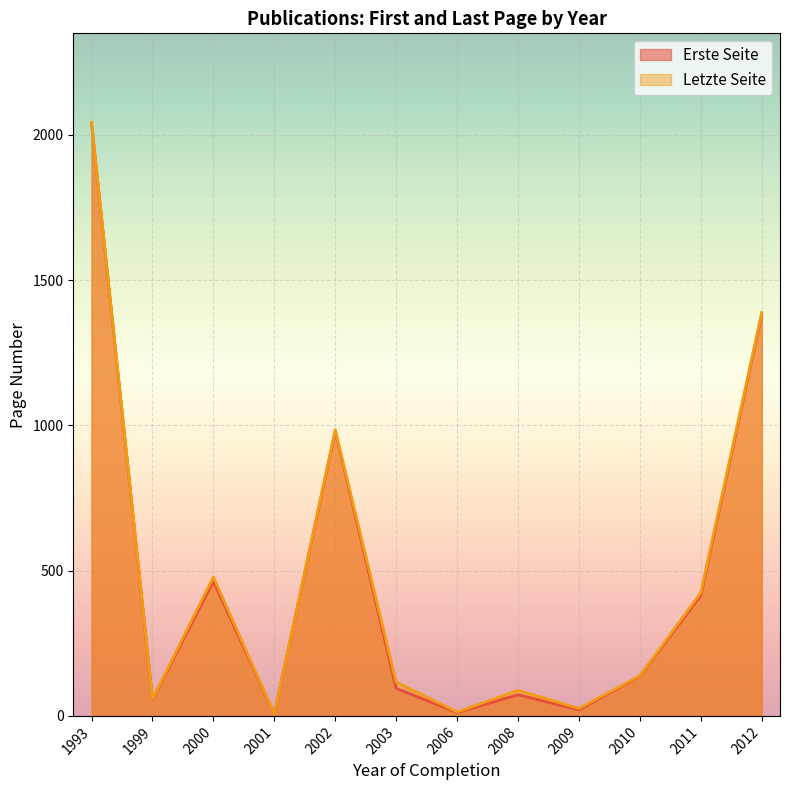

What is the total value across all series at 2002?

1965.0